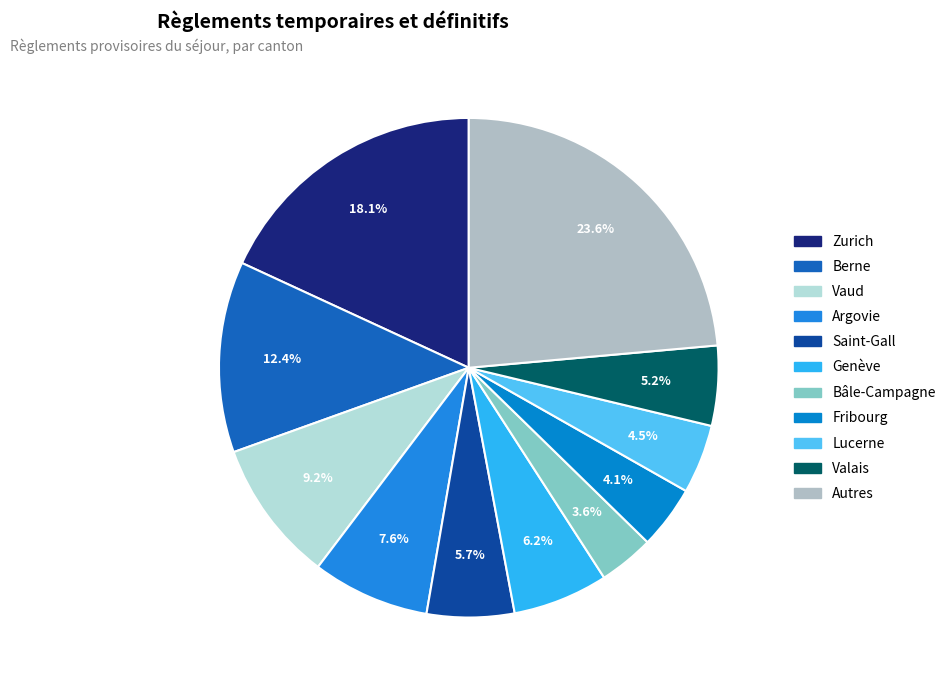

To the nearest percent, what is the difference between the largest and smallest slice percentages?

20%